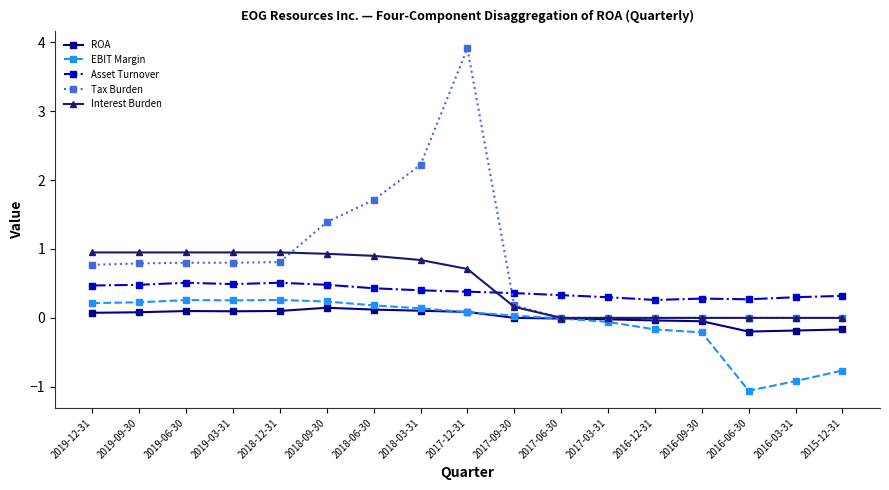

Does the chart have visible grid lines?

No